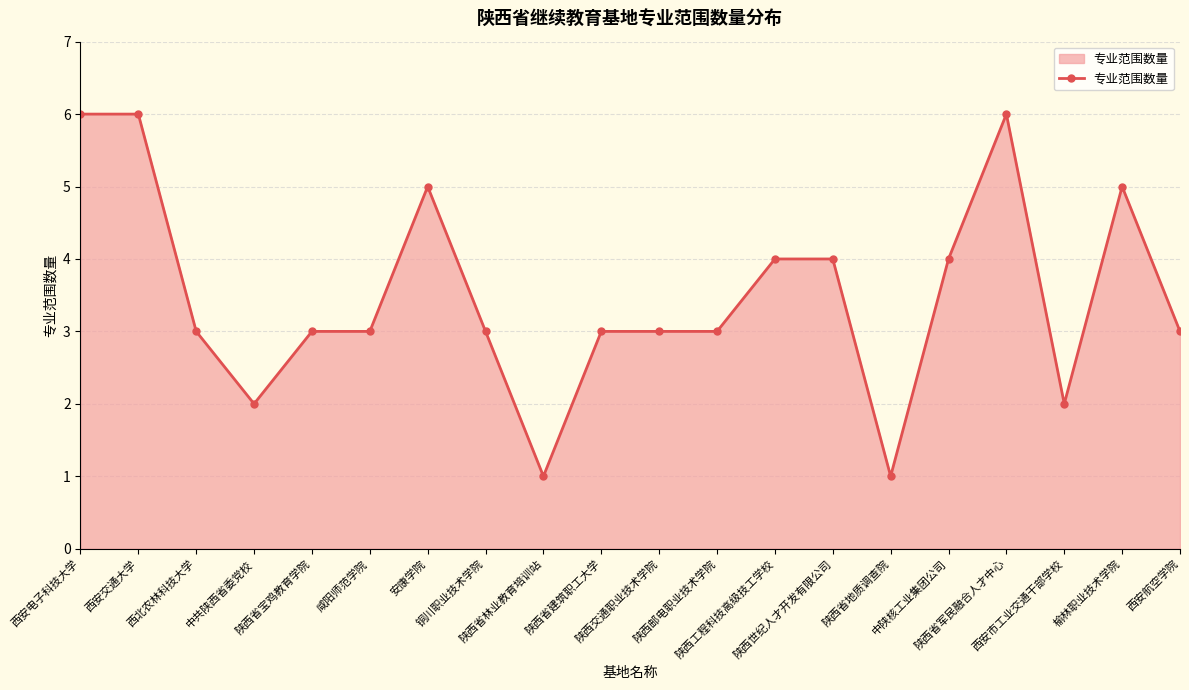

What is the greatest value displayed?

6